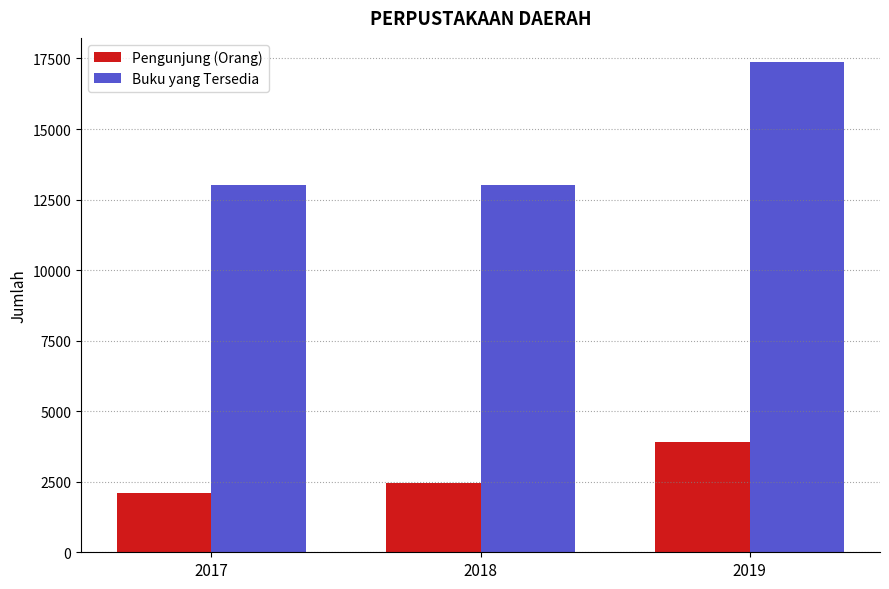

Reading right to left, what are all the values shown in this chart?

Pengunjung (Orang): 2019=3925	2018=2439	2017=2092
Buku yang Tersedia: 2019=17361	2018=13029	2017=13029